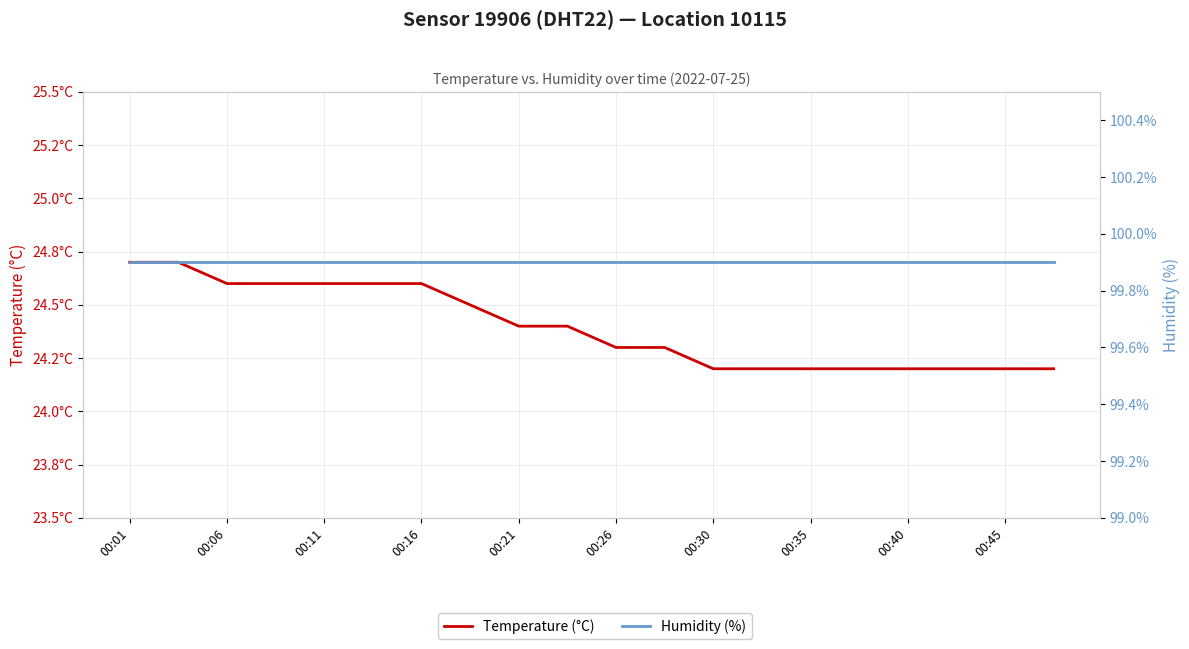

What are all the series names shown in the legend?

Temperature (°C), Humidity (%)